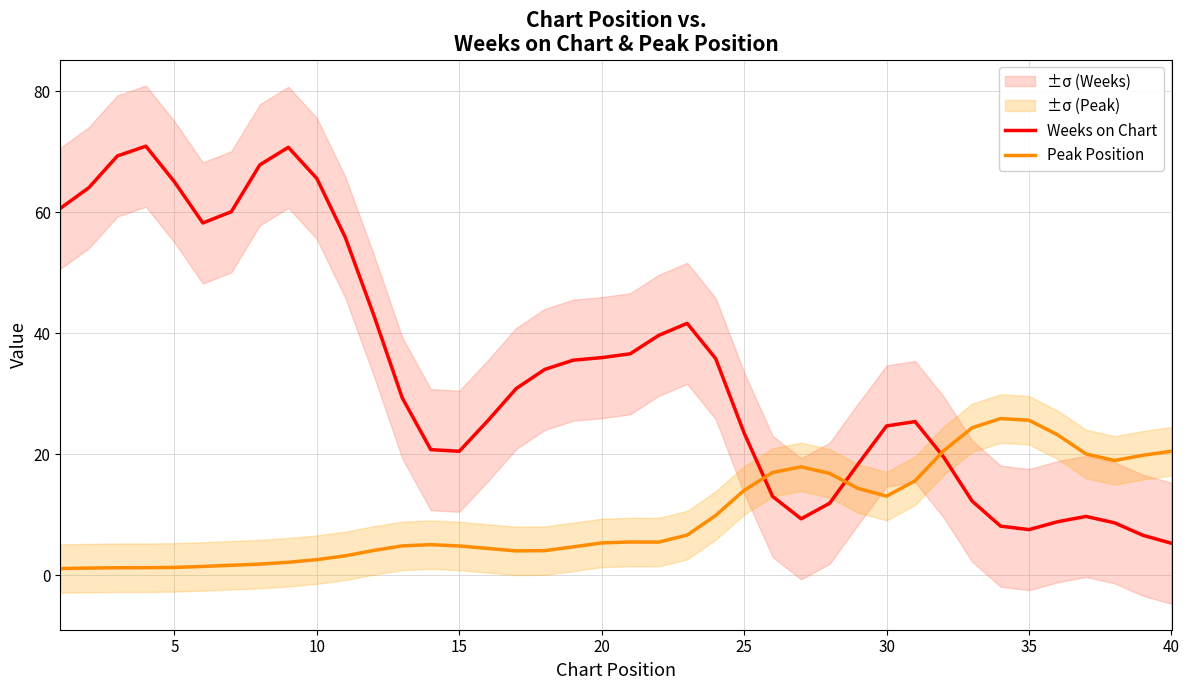

What is the maximum value for Weeks on Chart?

70.9